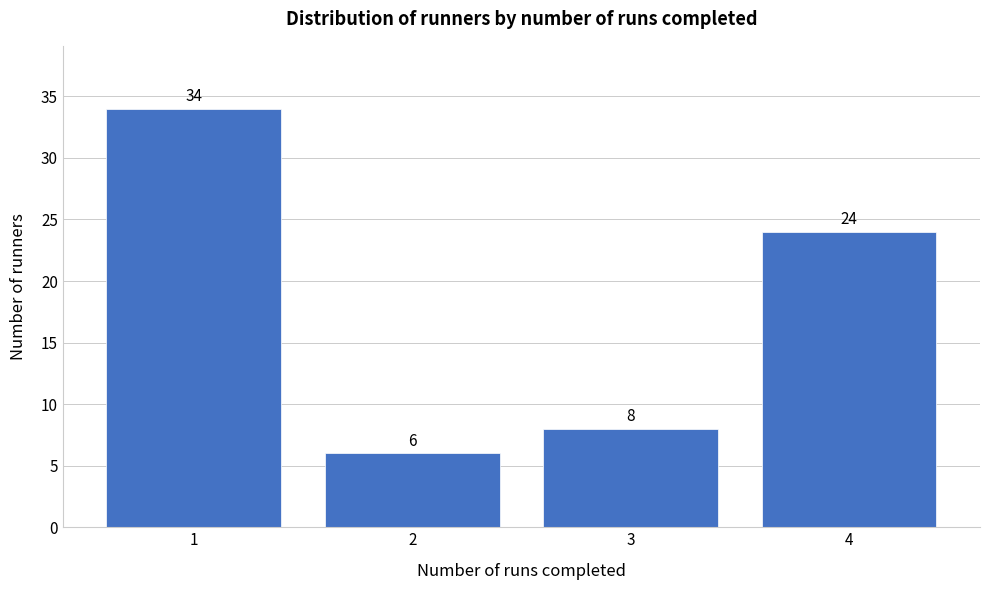

Reading left to right, list every bar in this chart as the range it spans on the x-axis followed by its height.

0.5 to 1.5: 34
1.5 to 2.5: 6
2.5 to 3.5: 8
3.5 to 4.5: 24